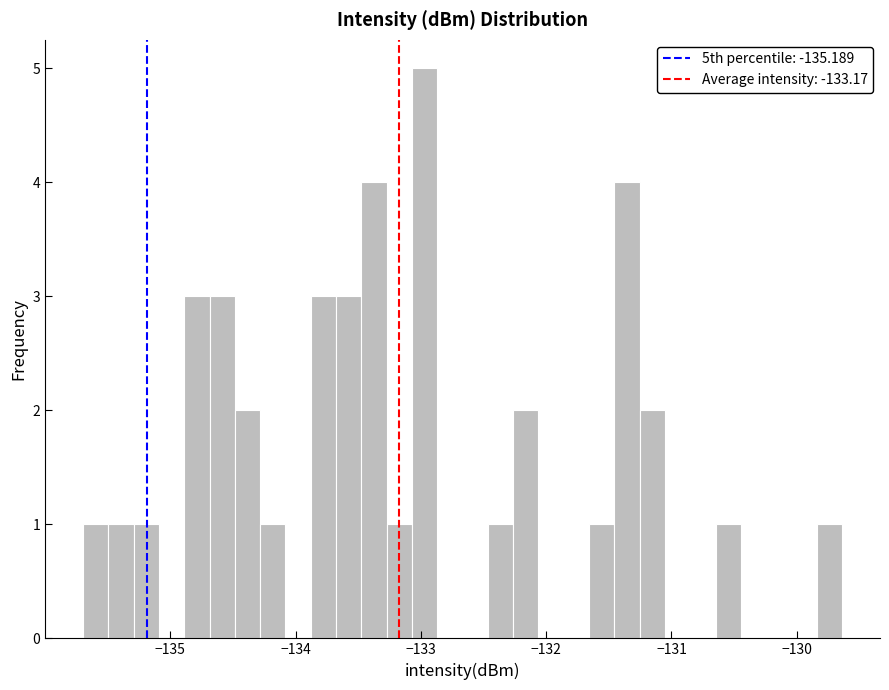

Around what value on the x-axis is the tallest bar? Give the approximate position of its centre, as read against the axis.

-133.0